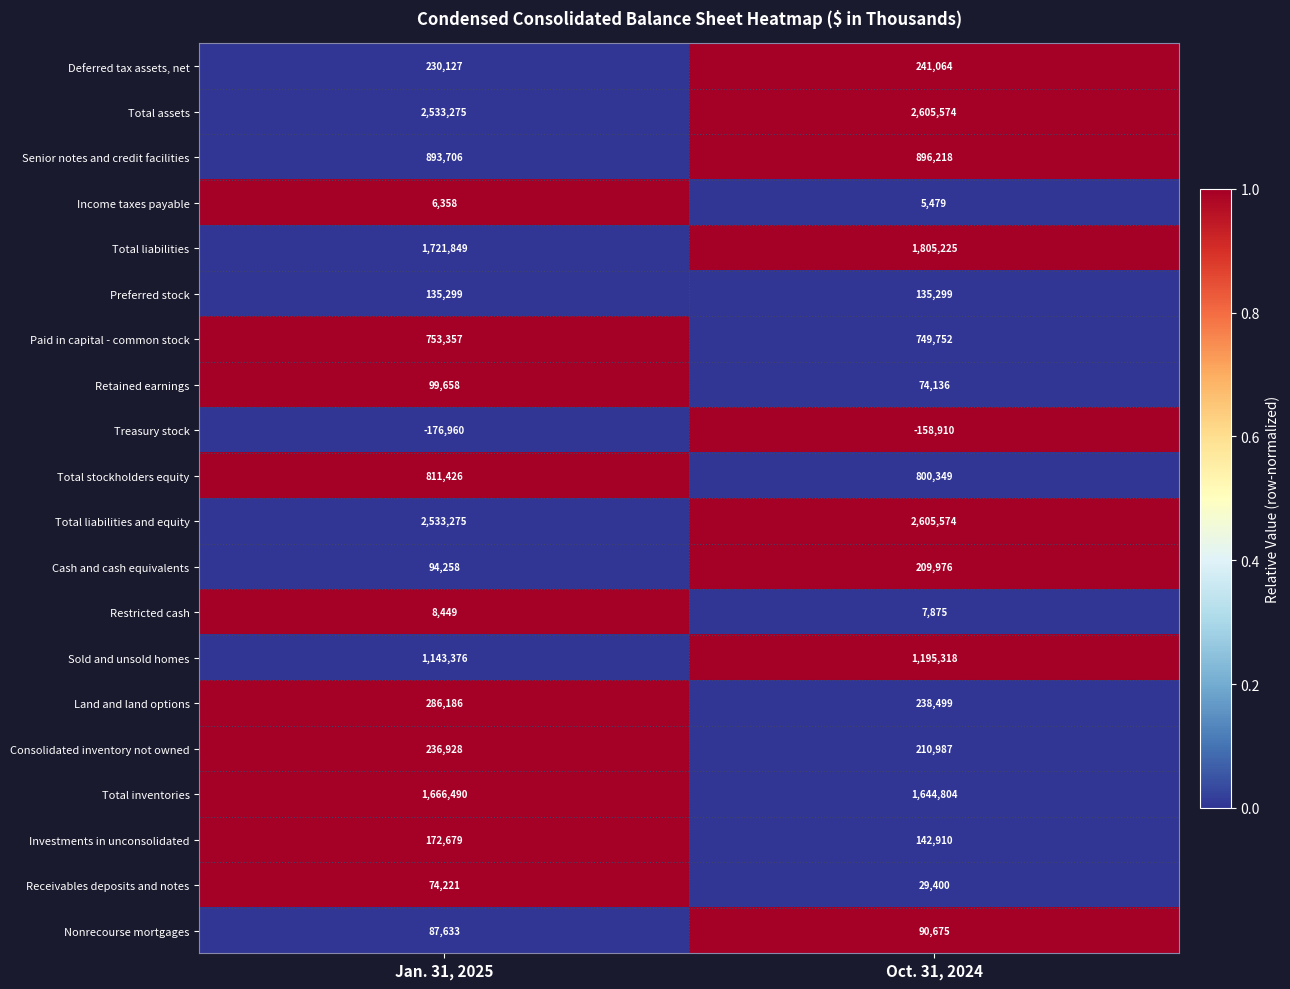

What value does the Consolidated inventory not owned series have at Jan. 31, 2025?

236928